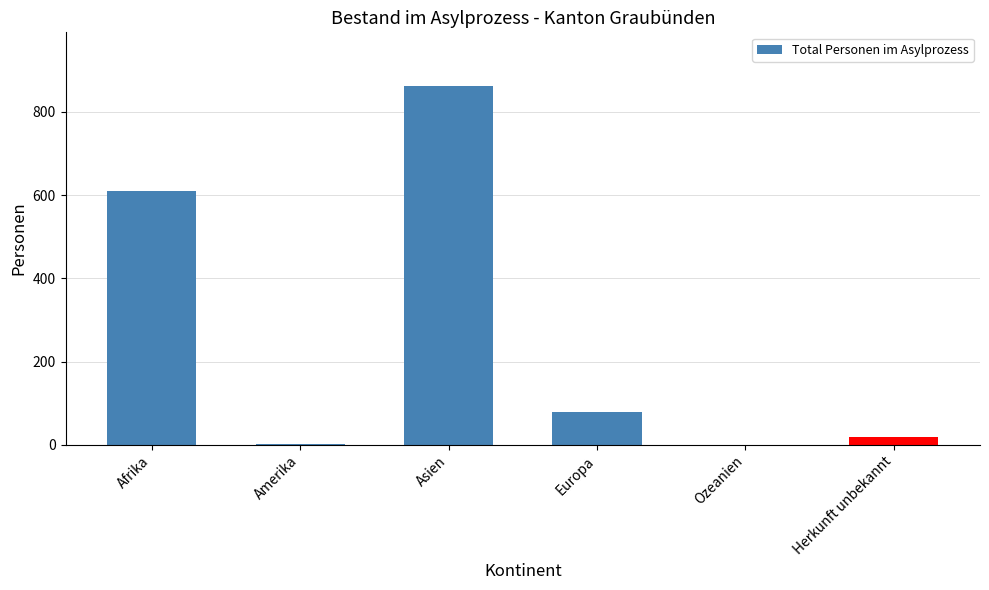

At which category does the chart reach its peak across all series?

Asien